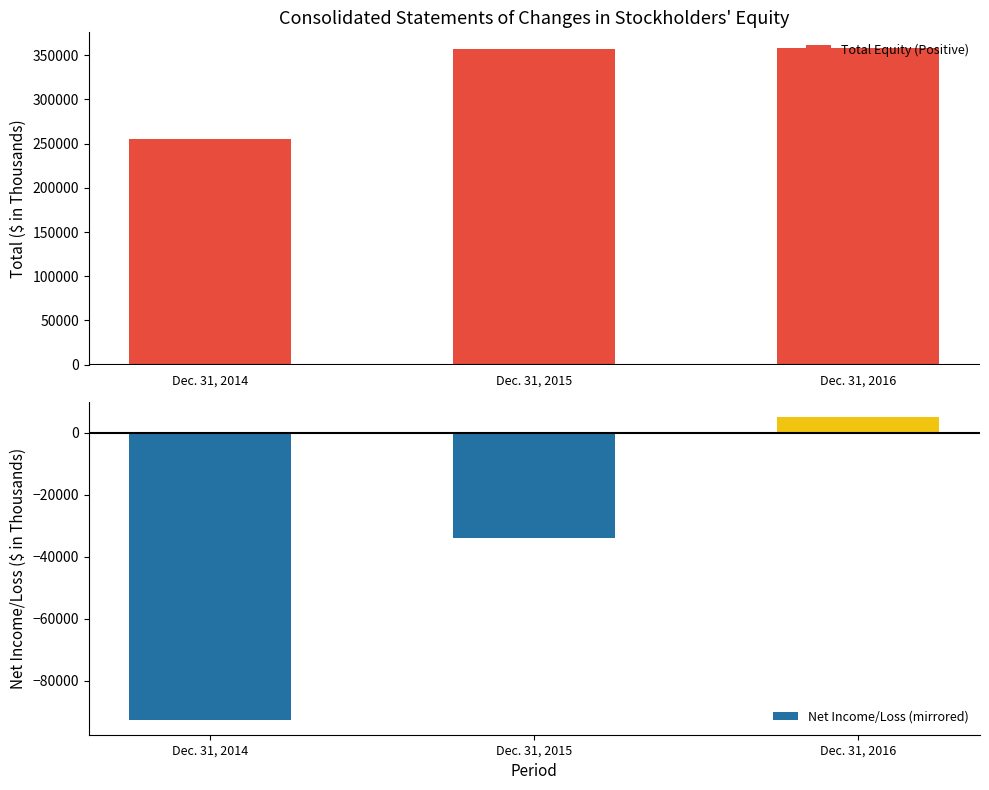

Which series changed the most between Dec. 31, 2015 and Dec. 31, 2016?

Net Income/Loss (mirrored)